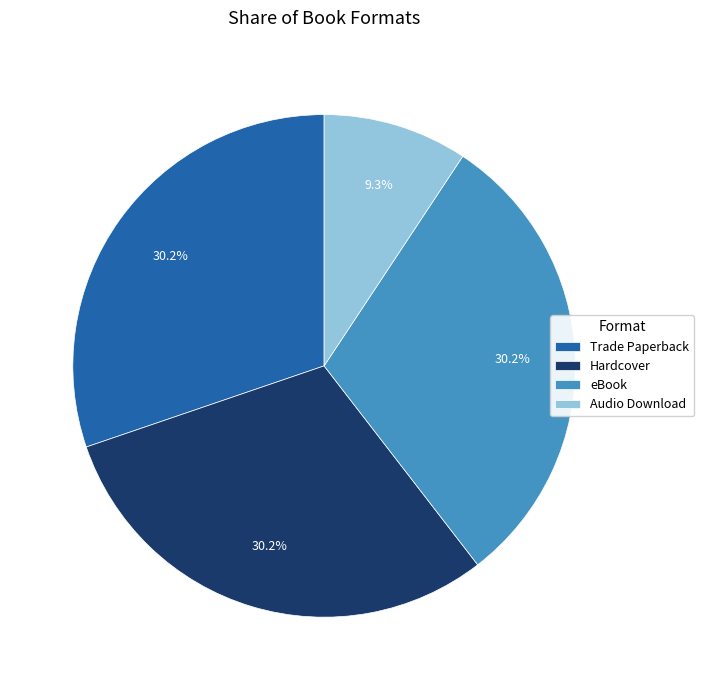

Is it true that eBook is 20% of the pie?

False